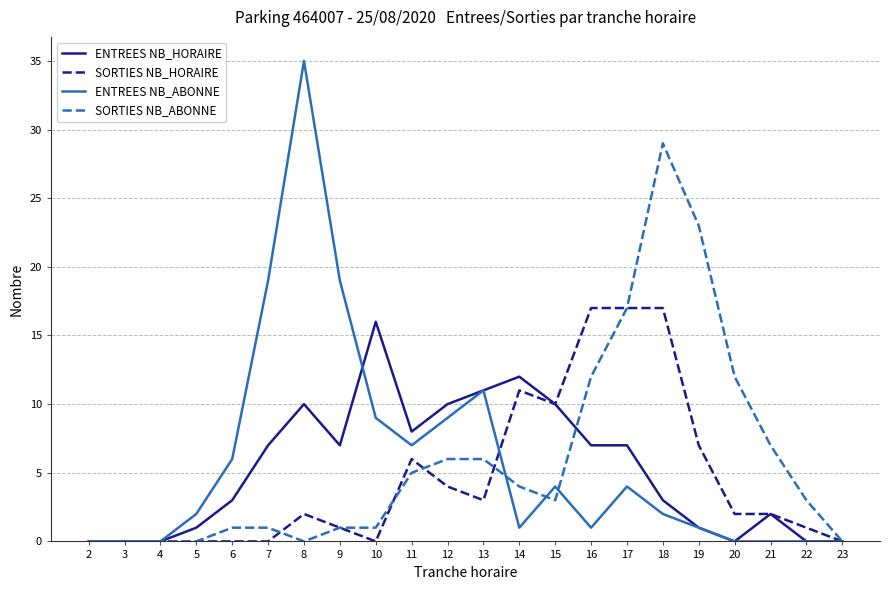

The value of ENTREES NB_ABONNE at 5 is 2. True or false?

True